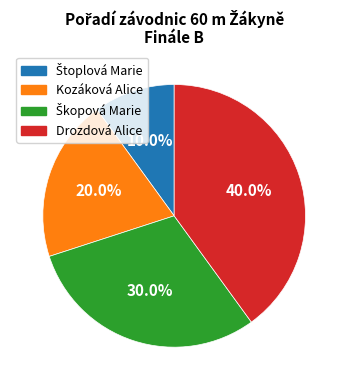

How many slices are in this pie chart?

4